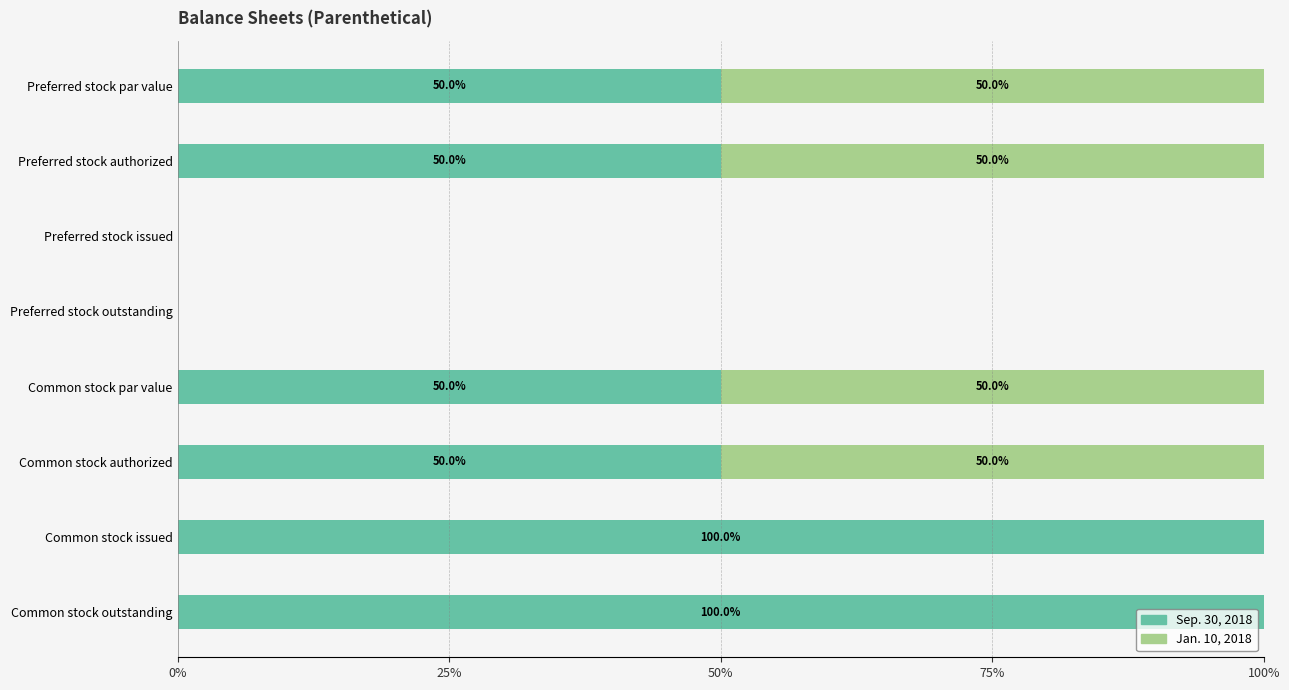

What is the maximum value for Sep. 30, 2018?

100